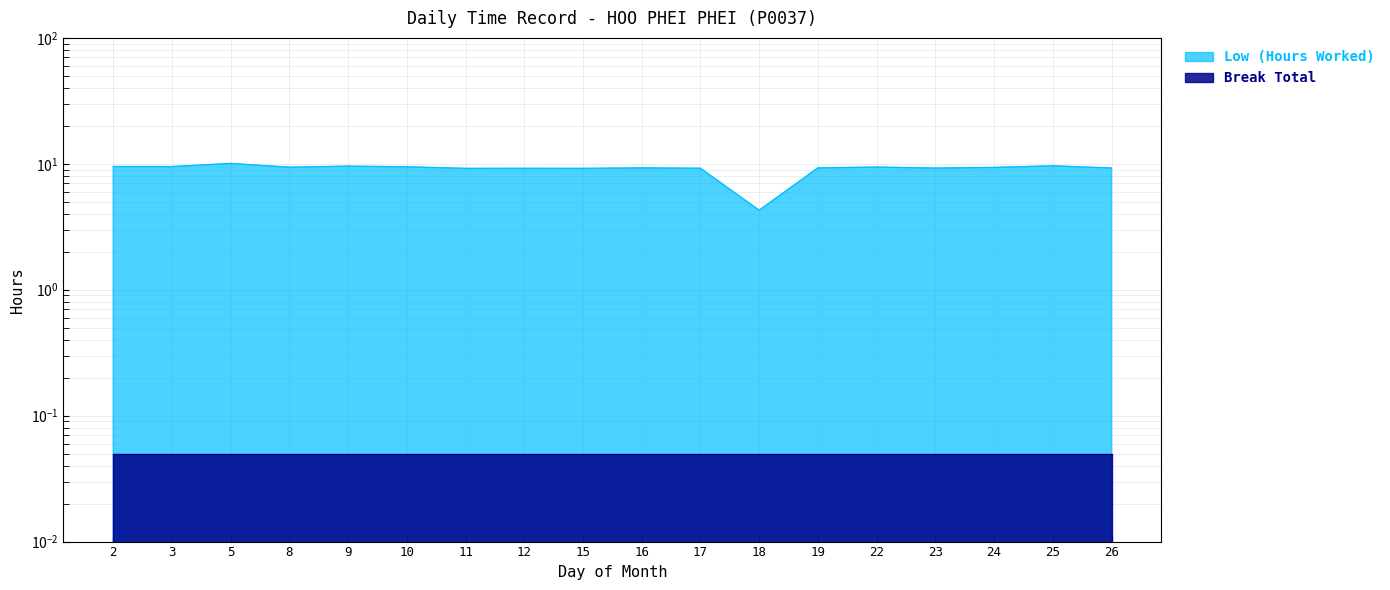

What is the ratio of the value at 26 to the value at 15?

1.0